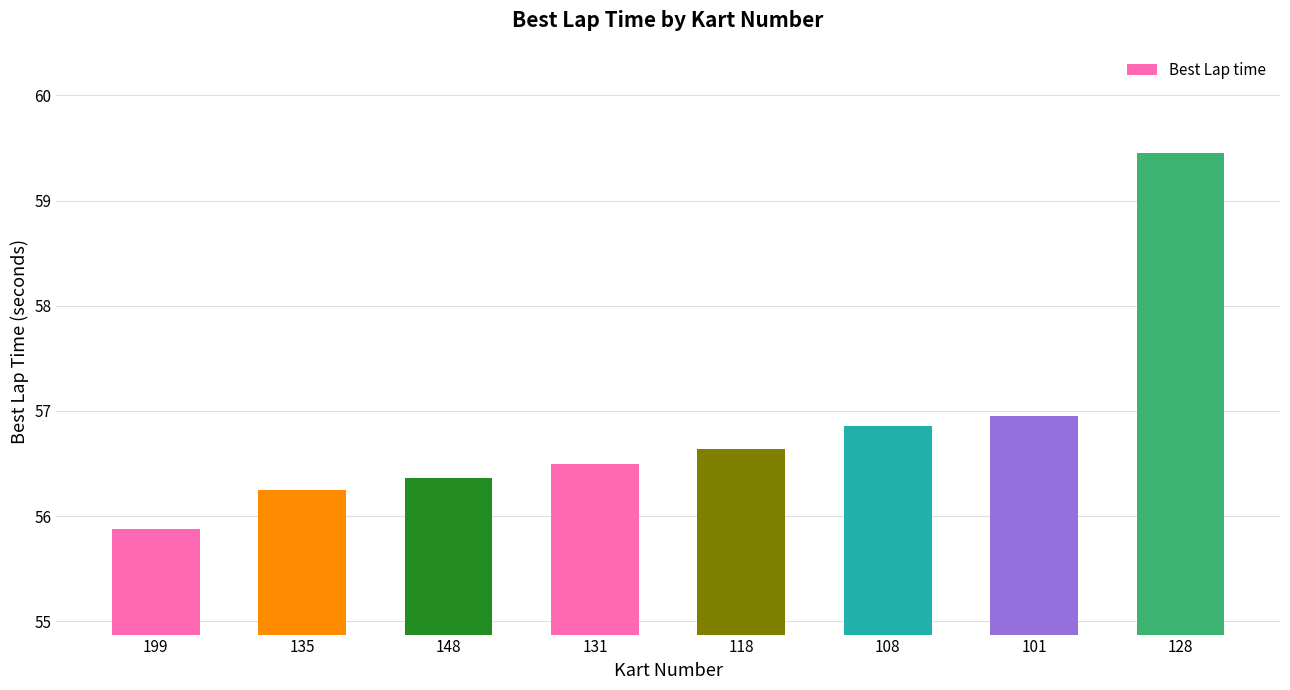

Reading left to right, extract all data points from this chart.

199=55.9	135=56.2	148=56.4	131=56.5	118=56.6	108=56.9	101=57.0	128=59.5